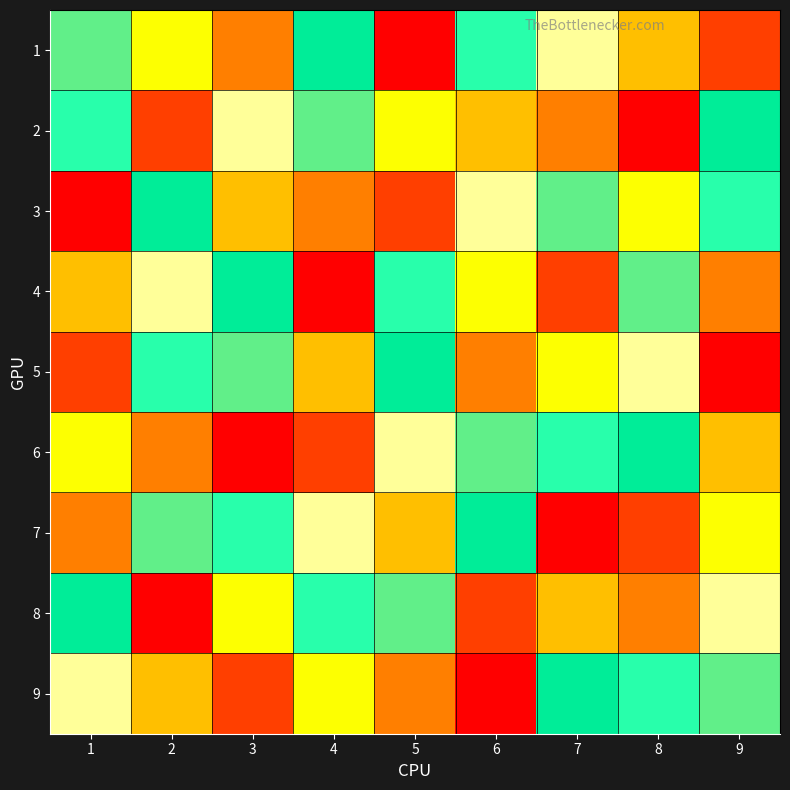

What is the total value across all series at 7?

45